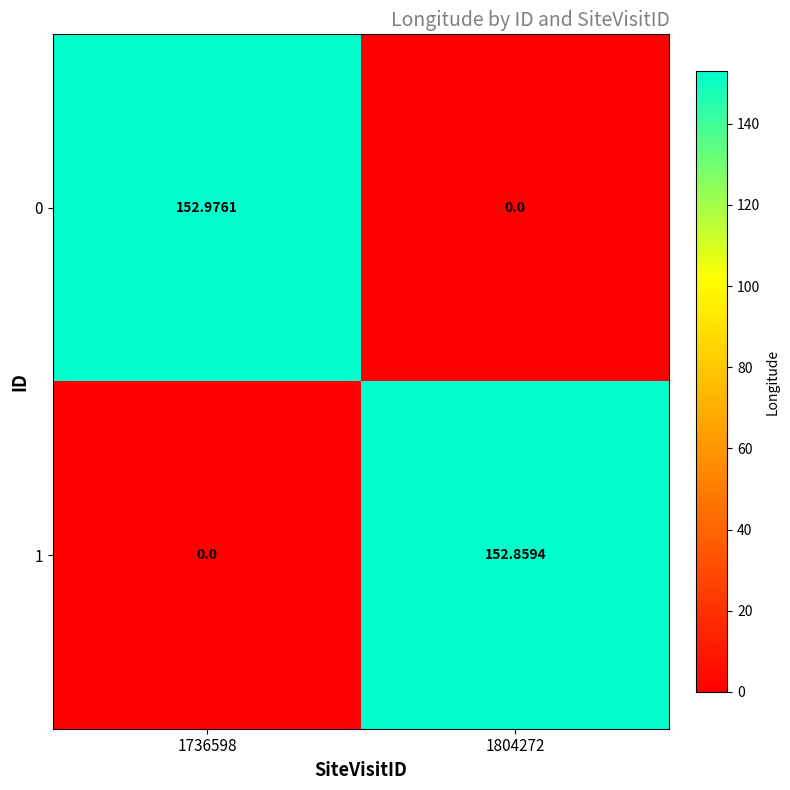

Count the number of categories in the chart.

2